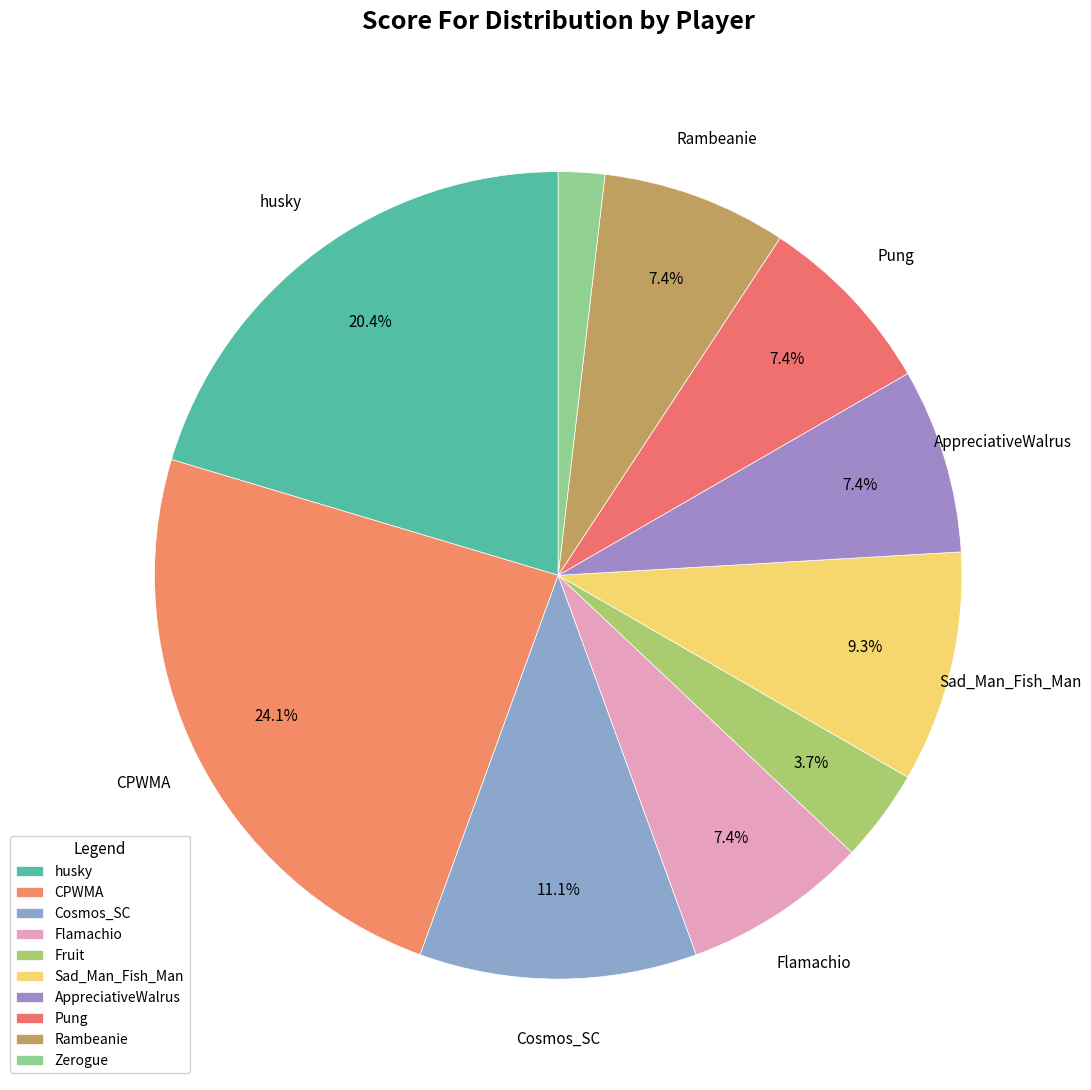

What is the largest slice in the pie chart?

CPWMA